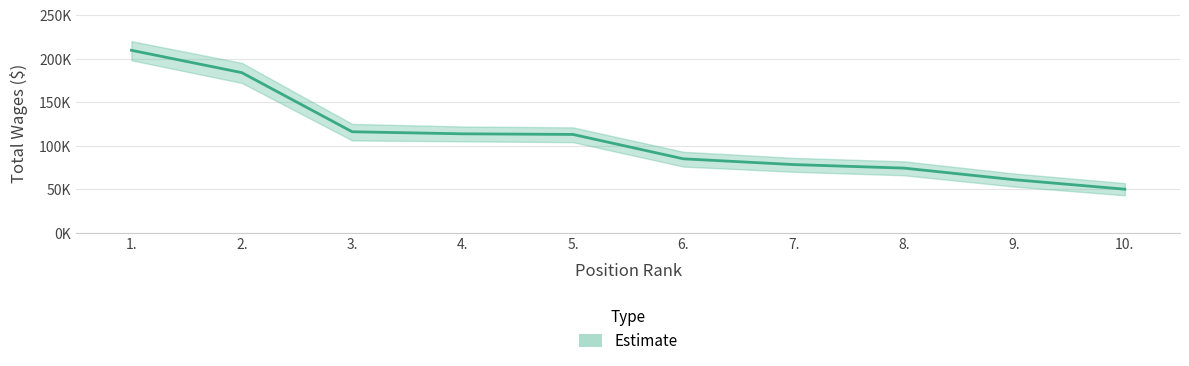

What is the average value?

108410